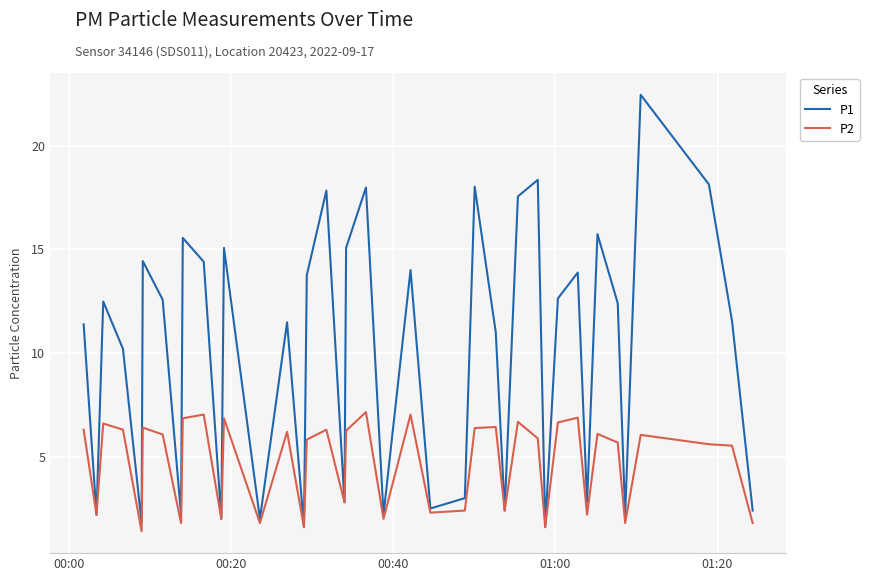

List the series in order of their peak value, lowest first.

P2, P1